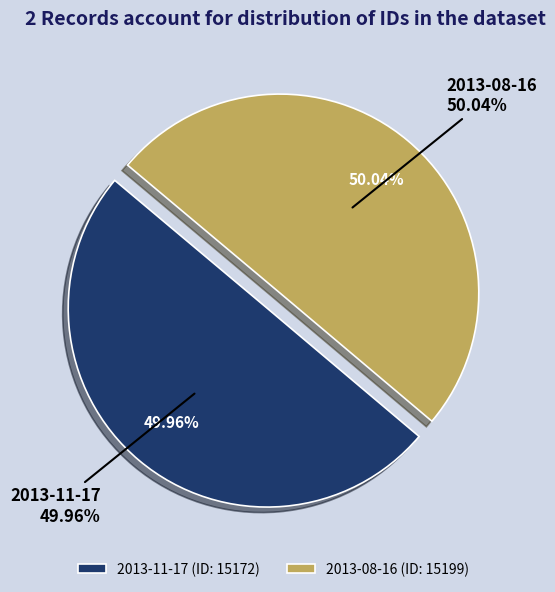

To the nearest percent, what percentage of the pie is 2013-11-17?

50%